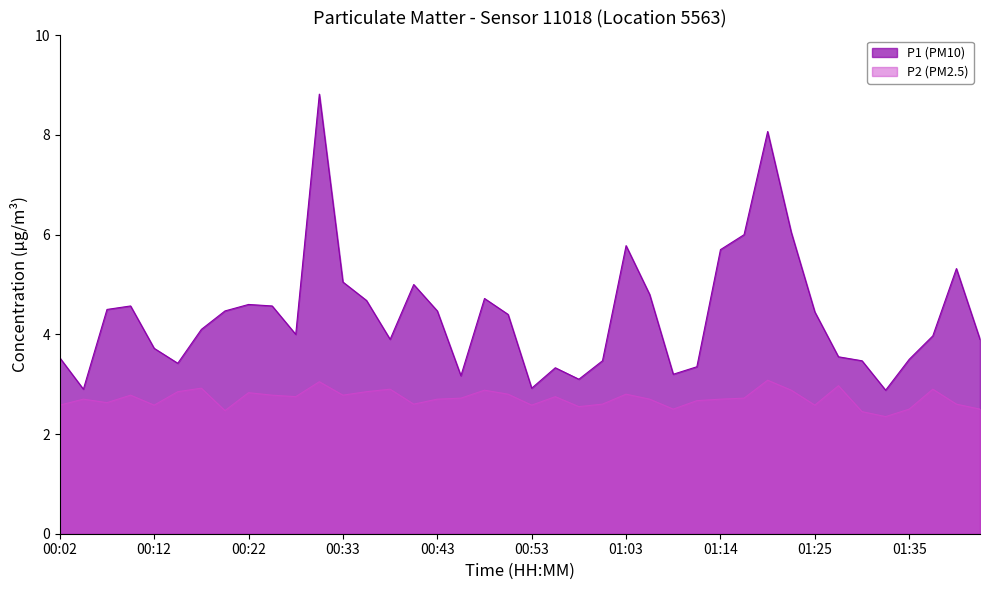

Is it true that P2 equals 1.5 at 00:50?

False